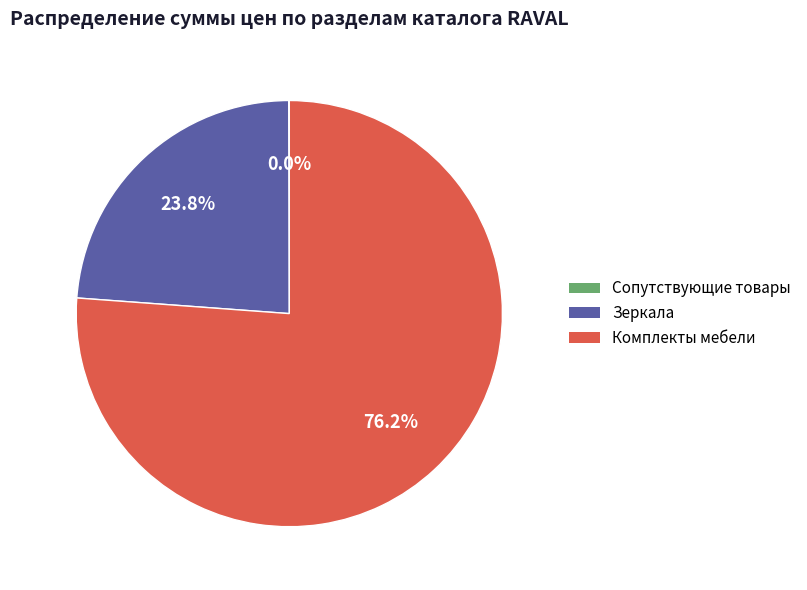

To the nearest percent, what is the average slice percentage?

33%